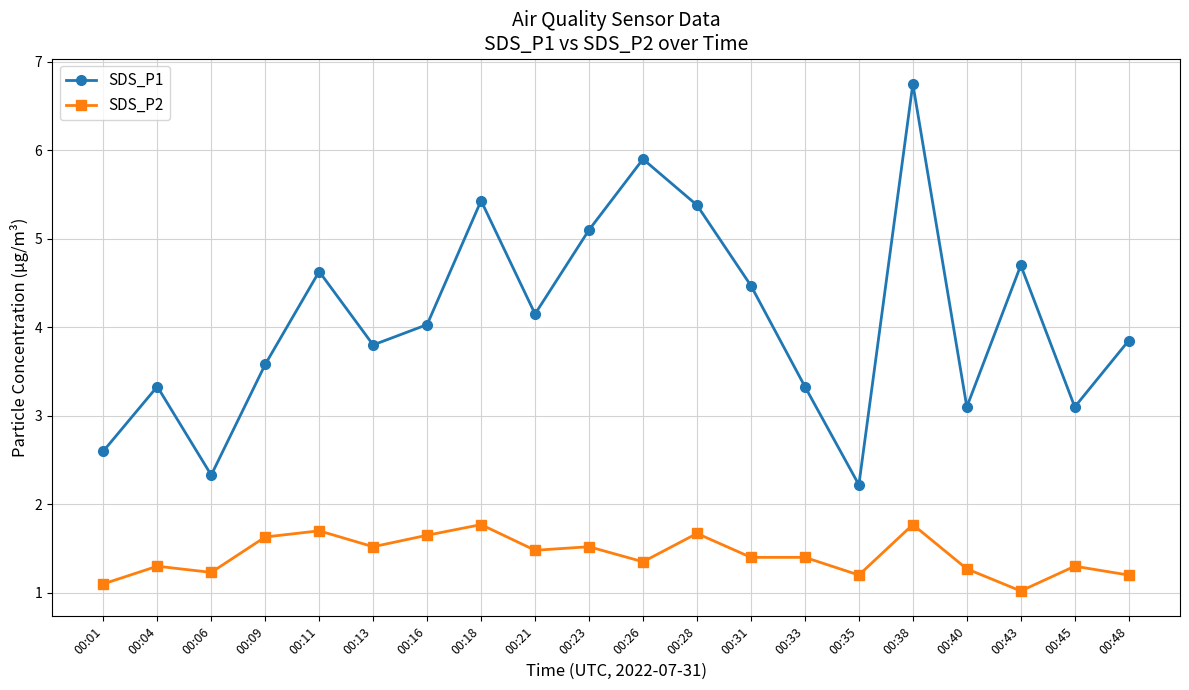

The value of SDS_P2 at 00:45 is 1.3. True or false?

True